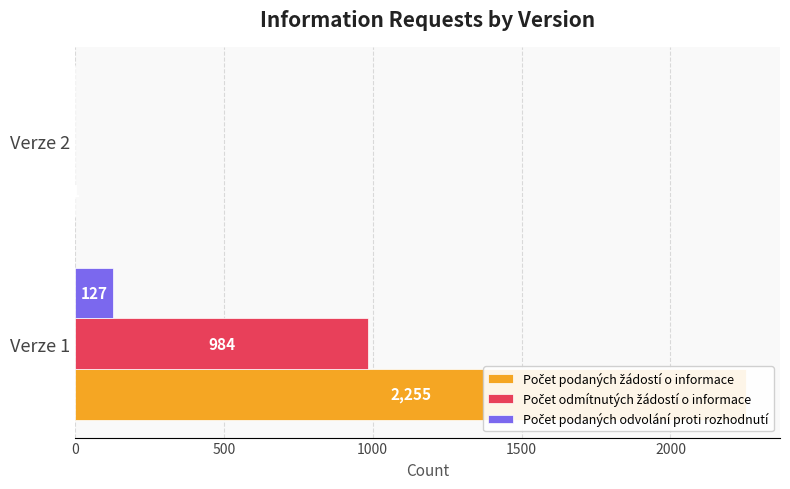

The value of Počet podaných odvolání proti rozhodnutí at Verze 2 is 69. True or false?

False